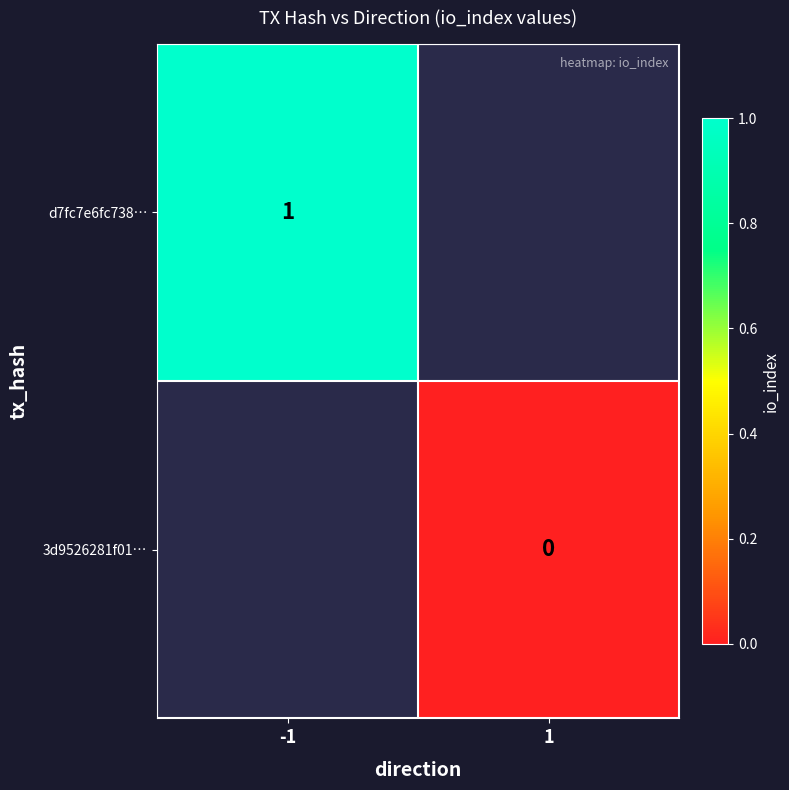

The d7fc7e6fc738… series shows 1.6 at -1. True or false?

False